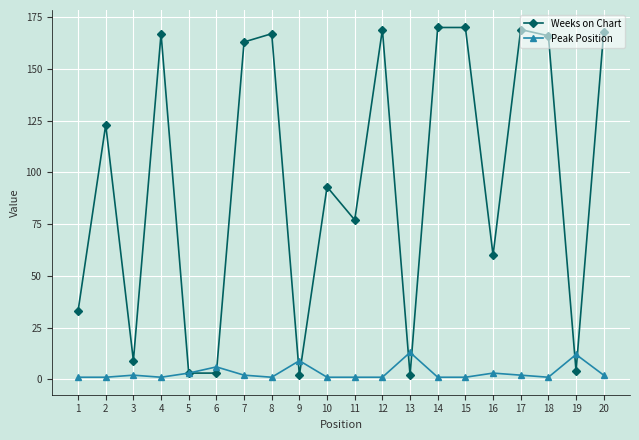

True or false: Weeks on Chart and Peak Position cross at least once.

True